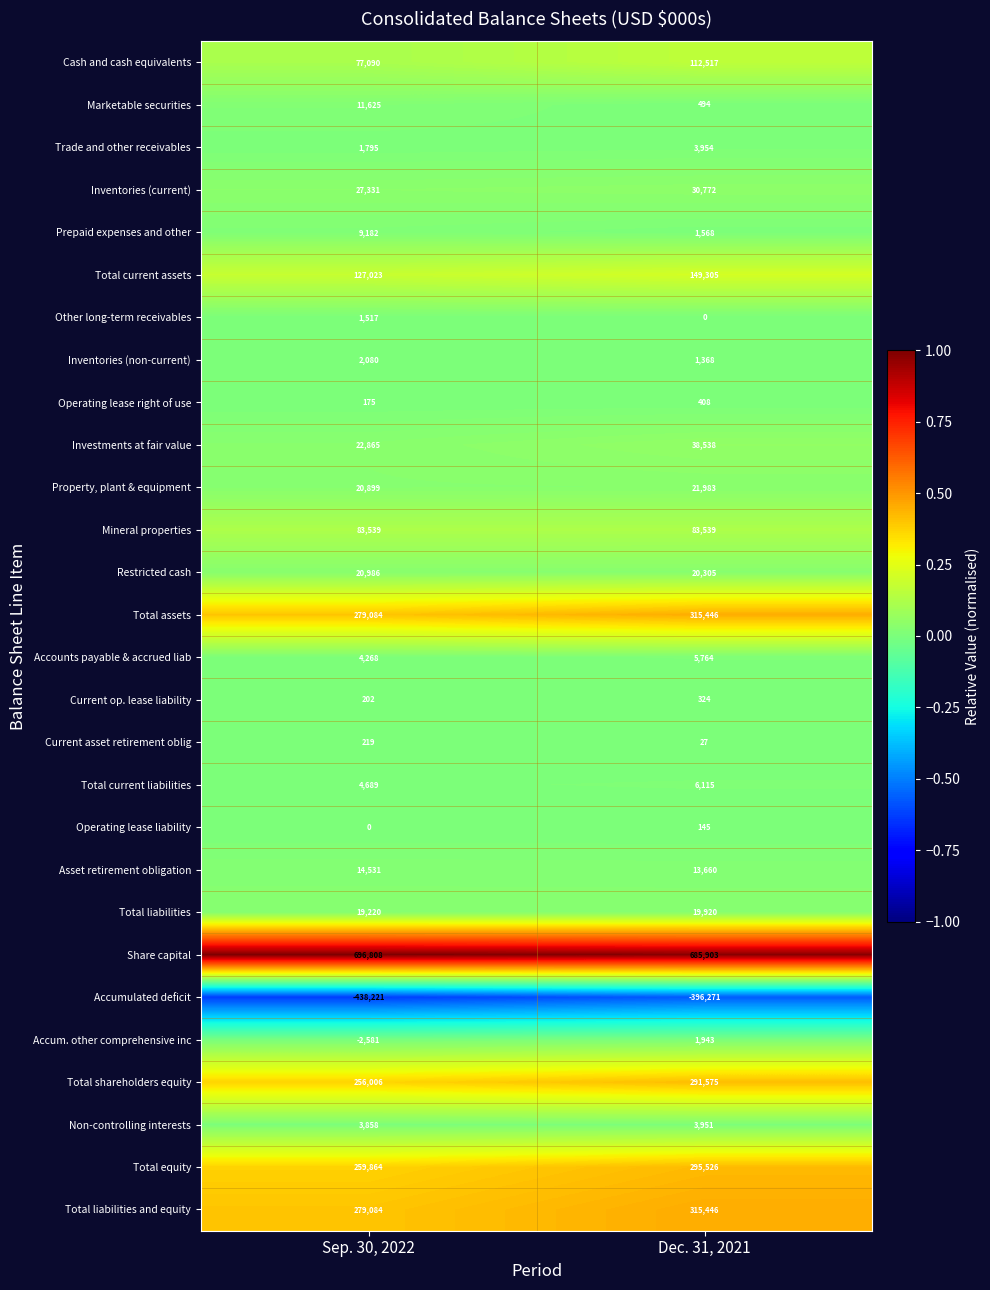

Between Sep. 30, 2022 and Dec. 31, 2021, which series saw the biggest shift?

Accumulated deficit